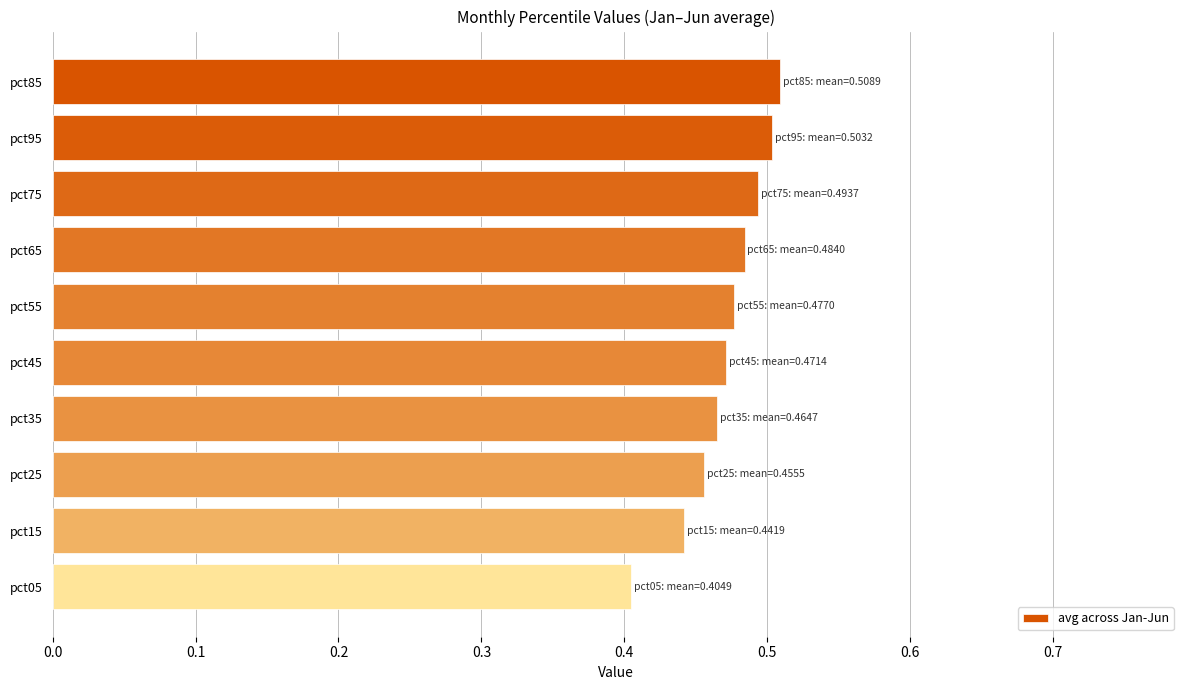

Count the number of categories in the chart.

10